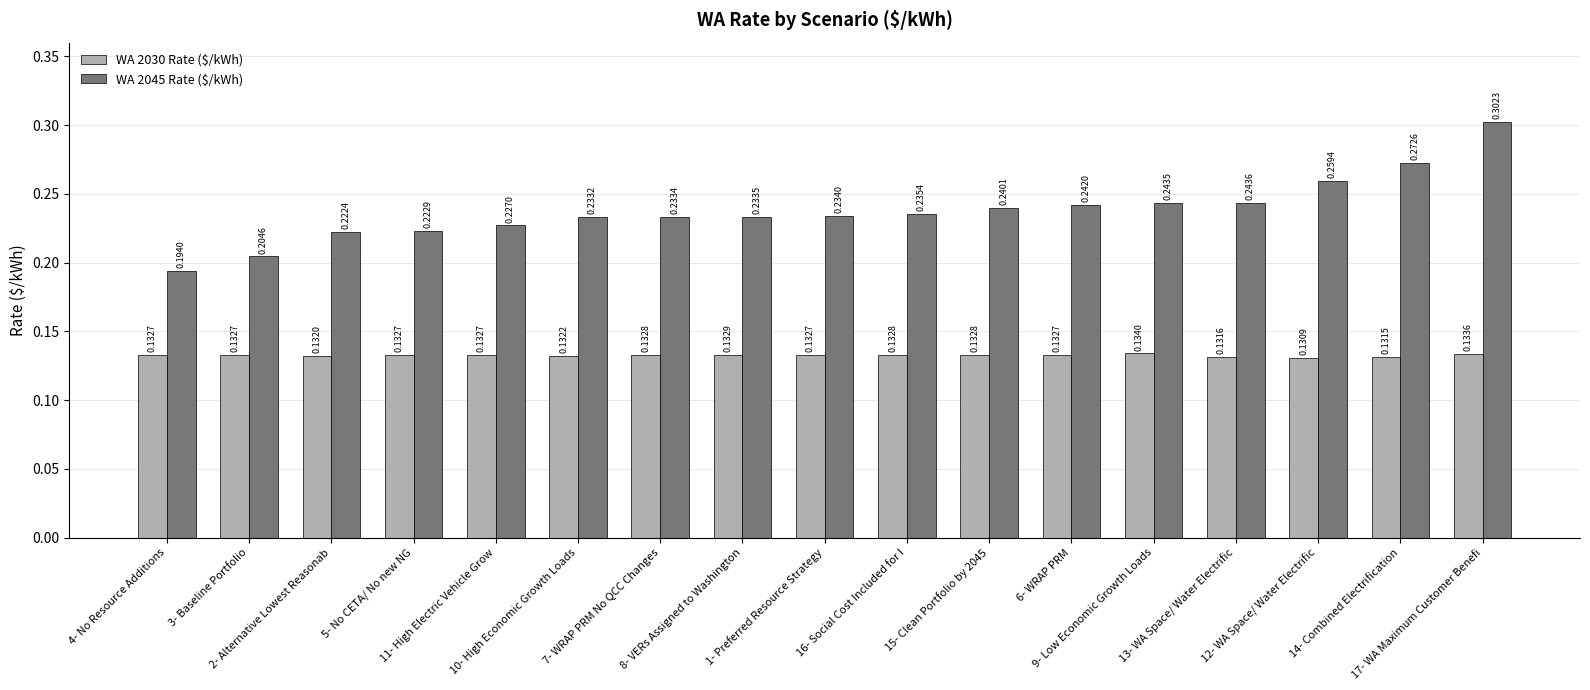

At how many categories does at least one series exceed 0?

17